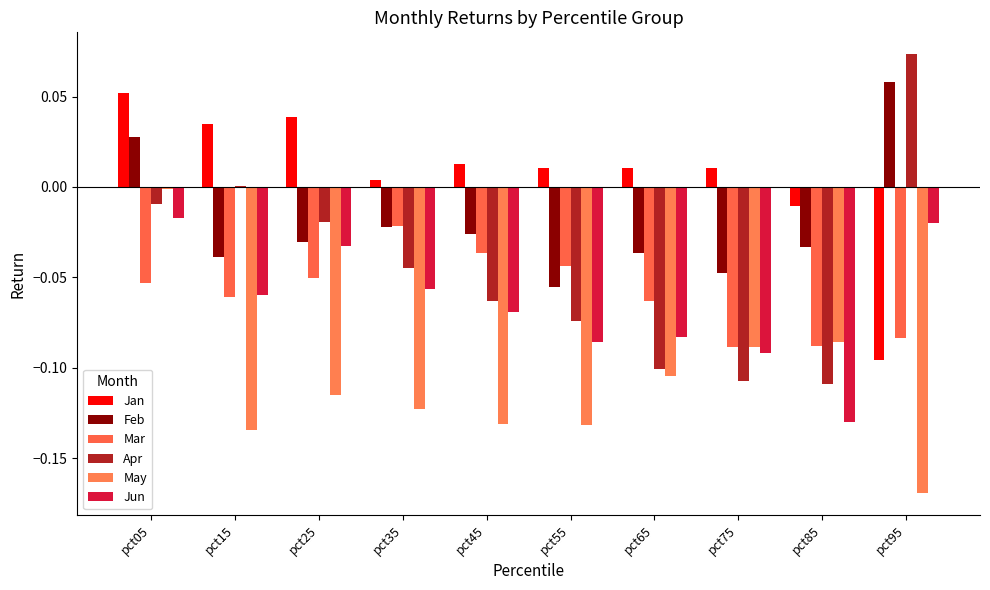

The value of Jan at pct95 is -0.1. True or false?

False